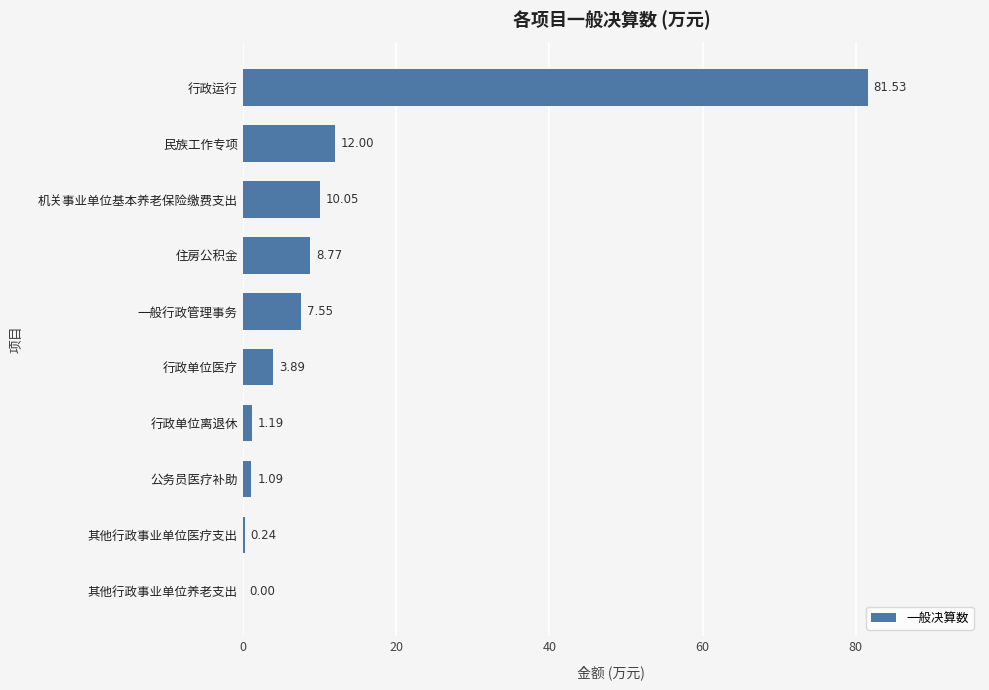

Count the number of values greater than 7.

5